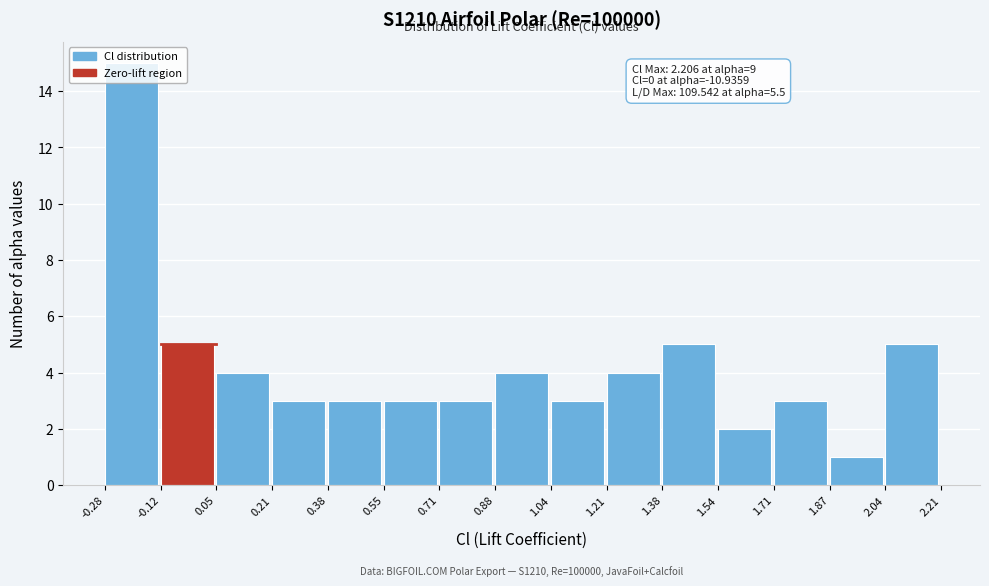

Over which range of the x-axis is the bar tallest?

-0.28 to -0.12